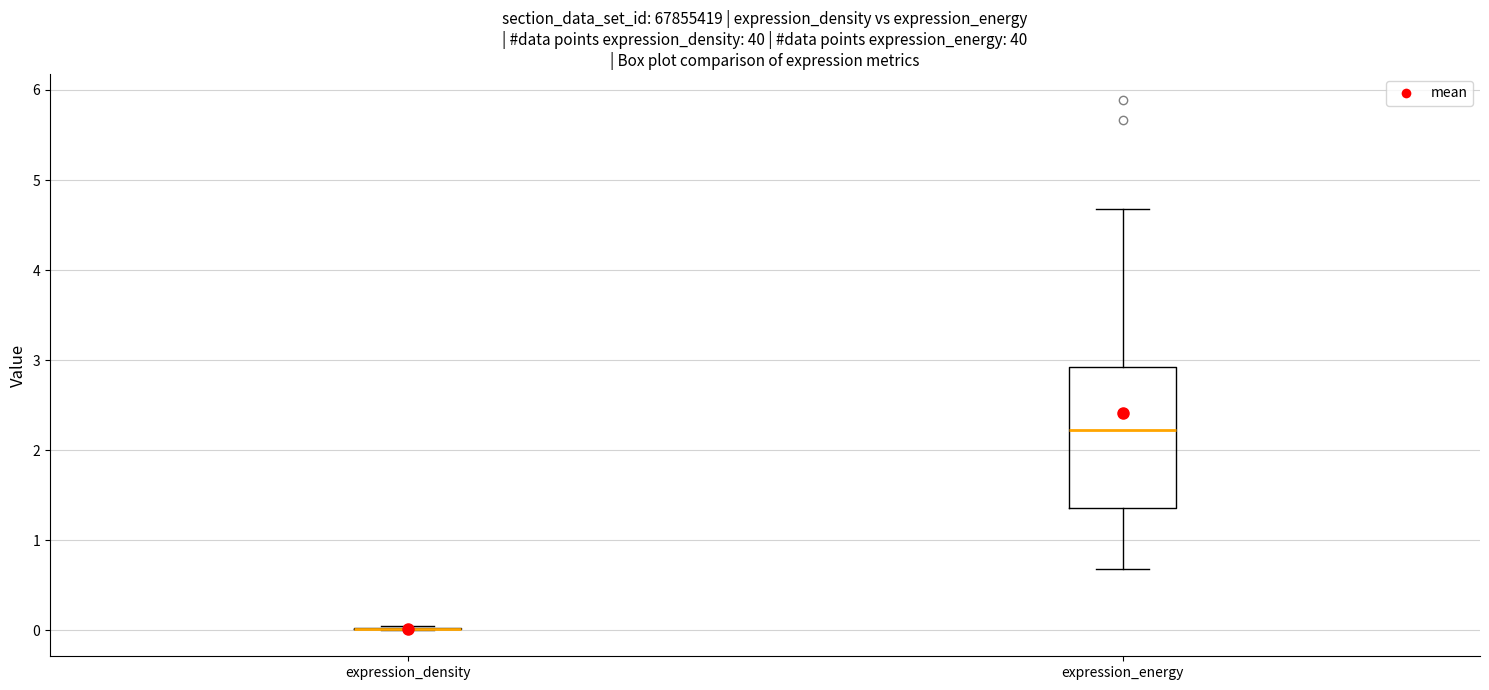

Reading left to right, transcribe this box plot: for each box, give where its median line is, the range the box spans, and where its two whiskers end, as read against the y-axis. The values are not printed on the chart, so give them approximately, as read against the axis.

expression_density: box collapsed to a line at 0.0, whiskers 0.0 to 0.0
expression_energy: median 2.2, box 1.4 to 2.9, whiskers 0.7 to 4.7